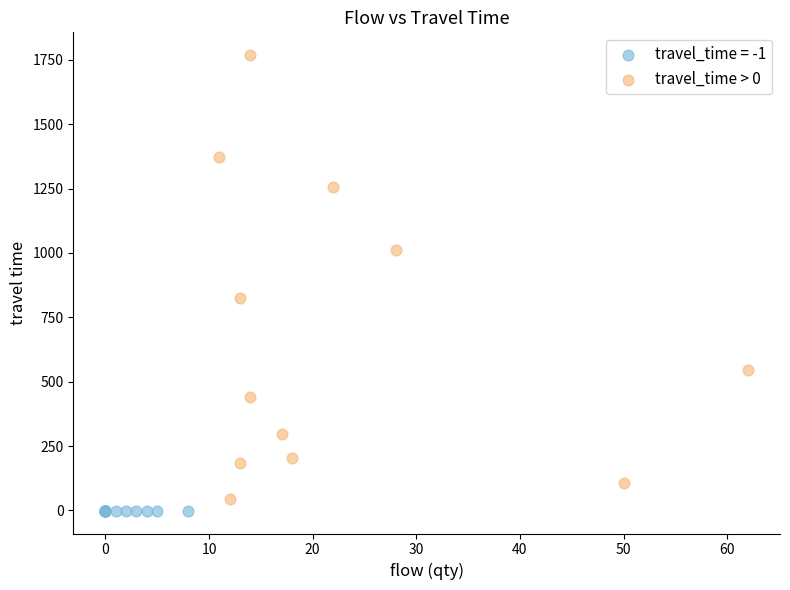

Which series reaches the maximum Y coordinate?

travel_time > 0